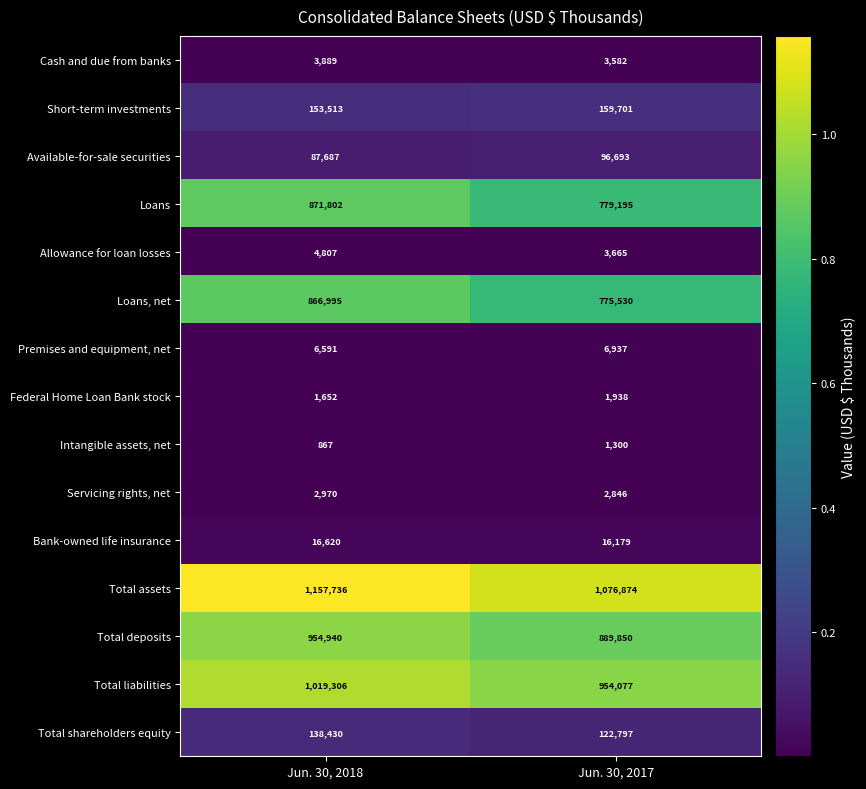

Which series has the largest range (max minus min)?

Loans